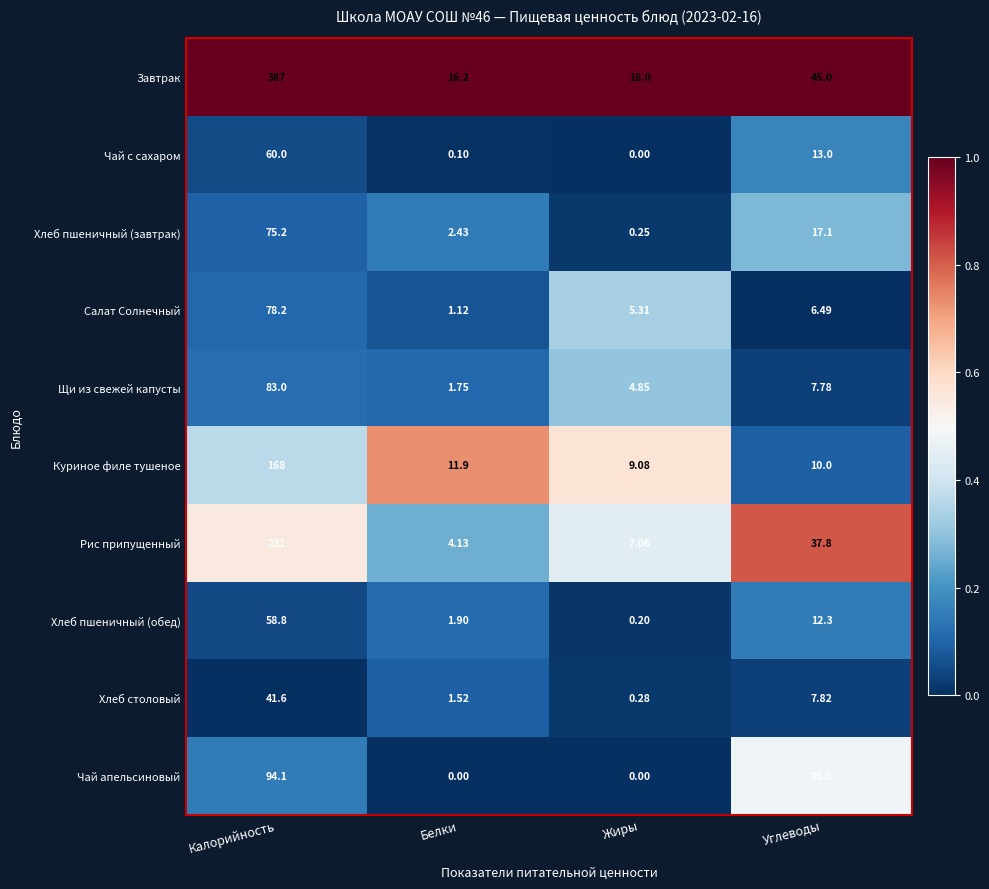

At which label does Завтрак reach its minimum?

Жиры